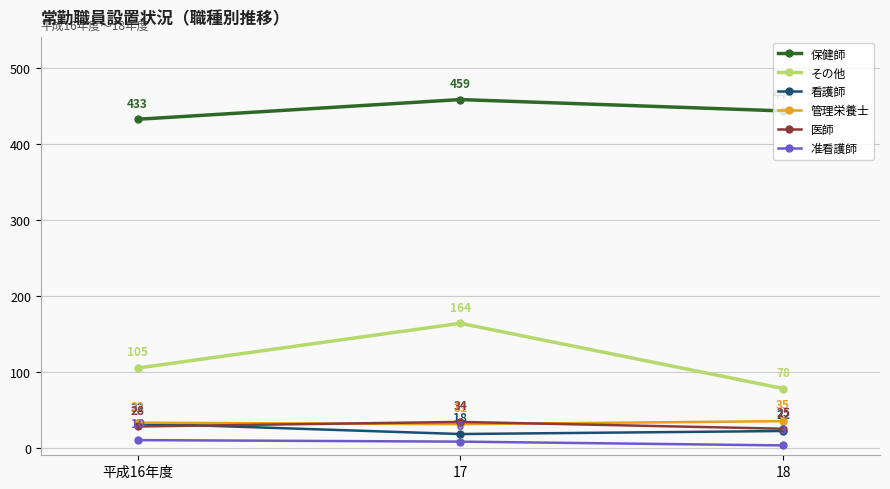

What is the difference between the 管理栄養士 values at 18 and 17?

4